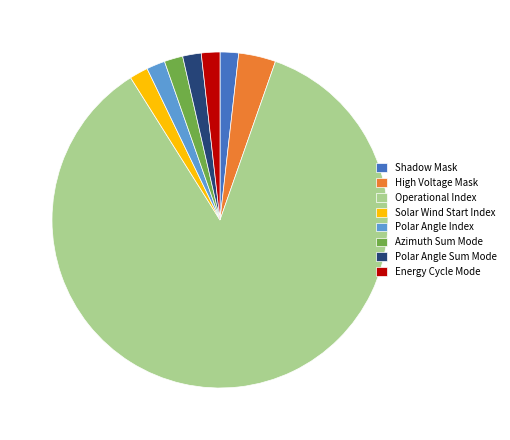

How many segments does this pie chart have?

8